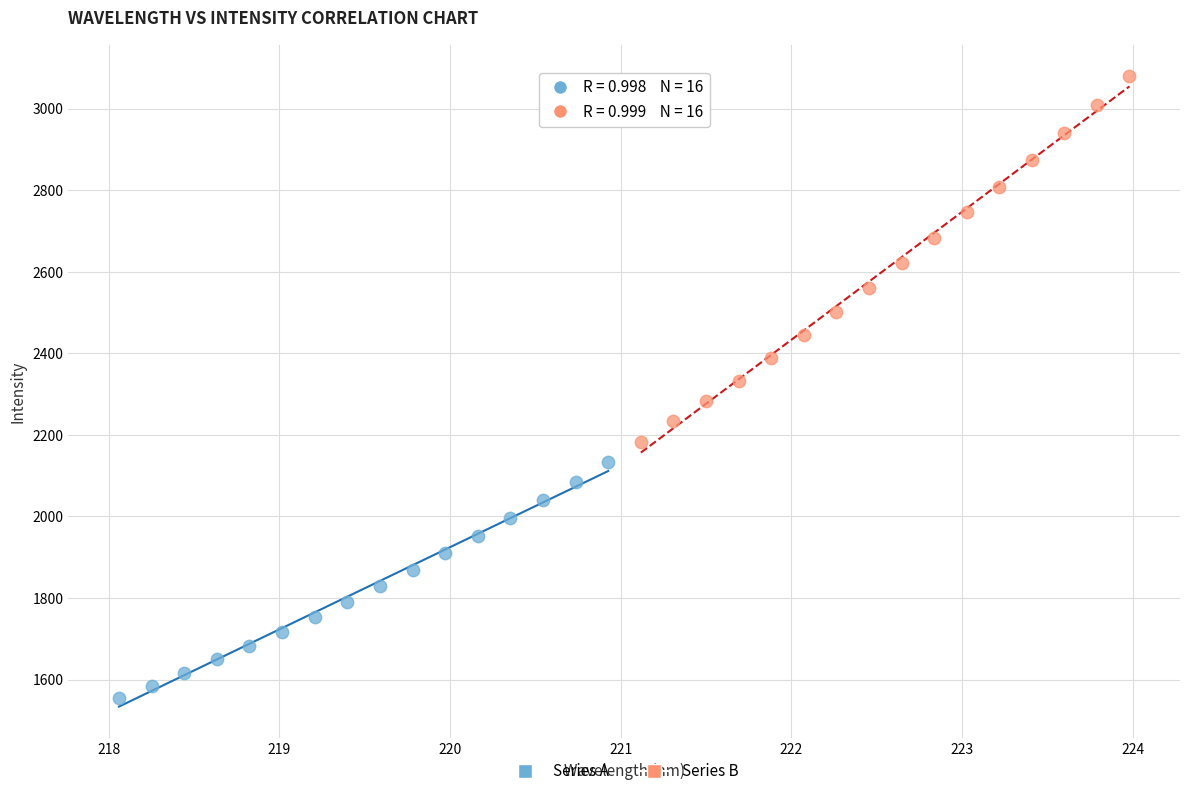

Which series contains the lowest Y value?

Series A